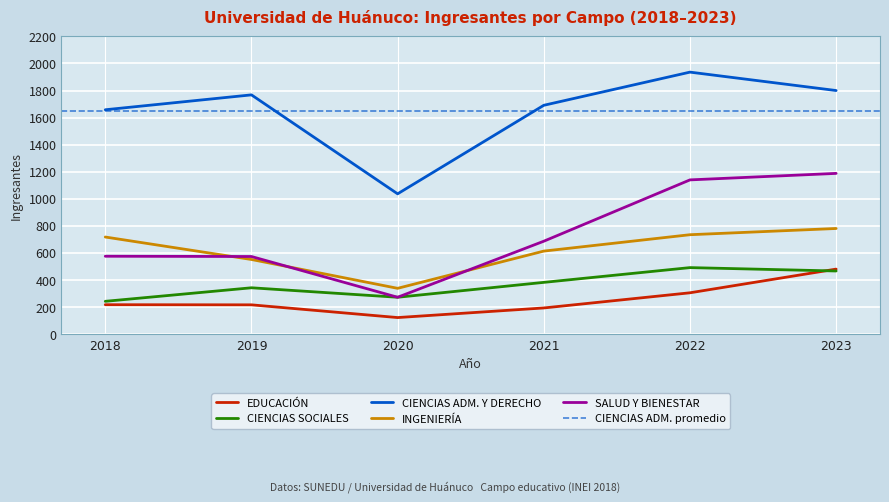

What is the value of the CIENCIAS ADM. Y DERECHO point at the 4th from the left?

1691